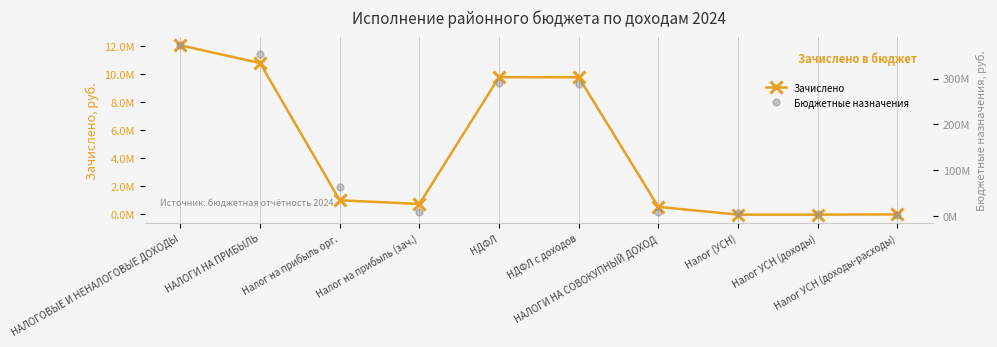

At how many categories does at least one series exceed 335633501?

2